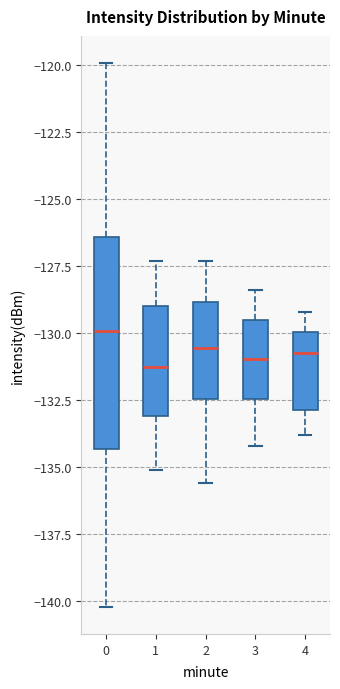

Which box is the tallest, from its lower edge to its upper edge?

0